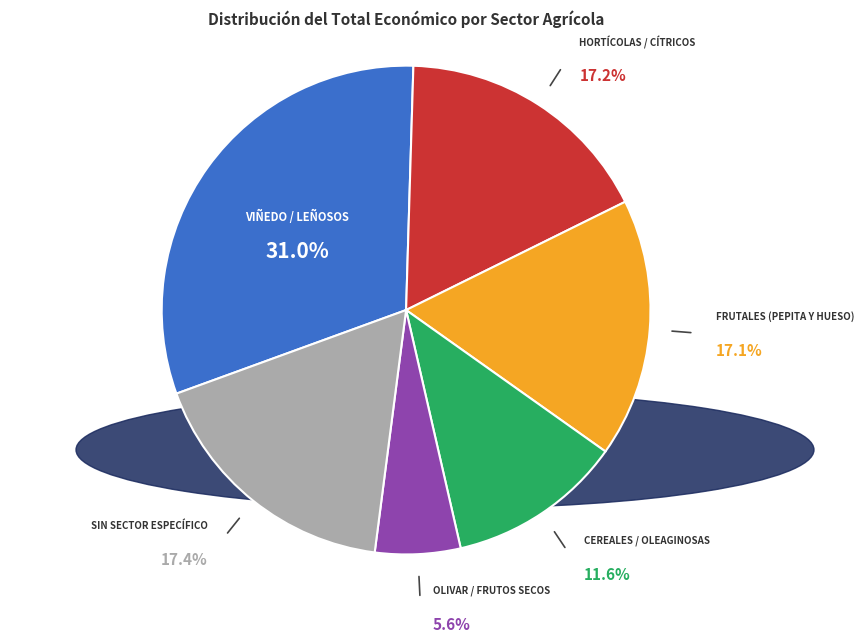

Is there a majority slice in this chart?

No